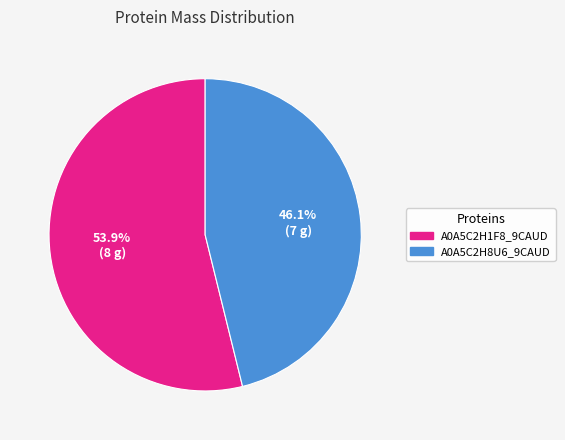

How many slices are in this pie chart?

2